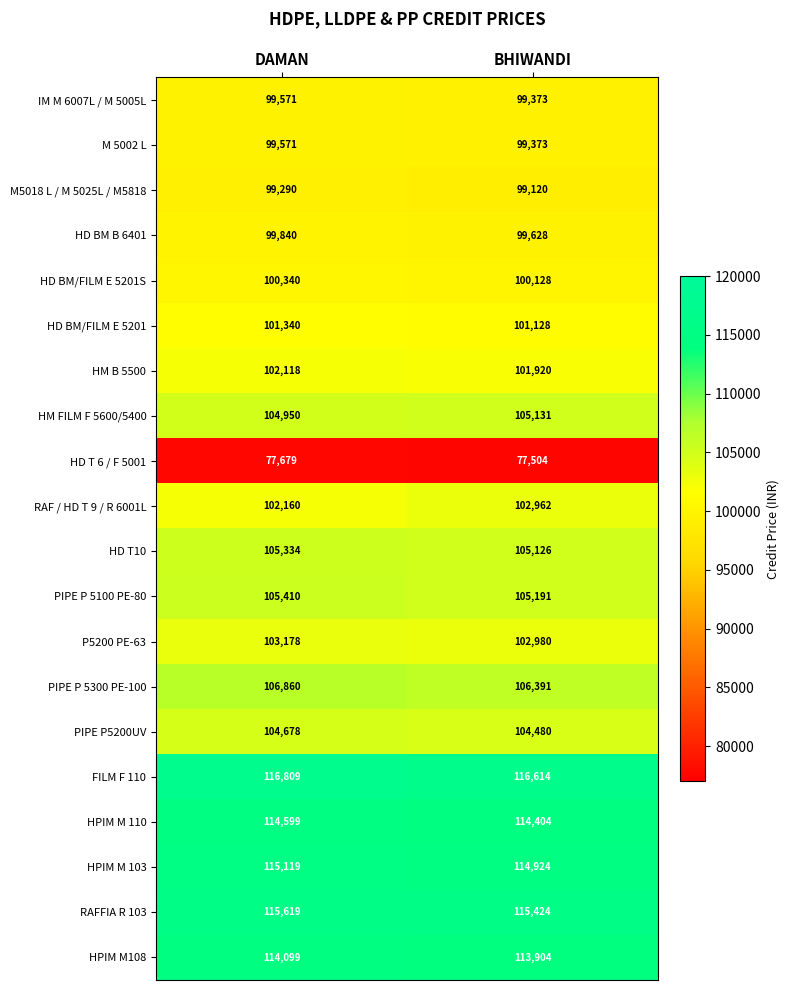

True or false: HPIM M 110 has a value of 114599 at DAMAN.

True